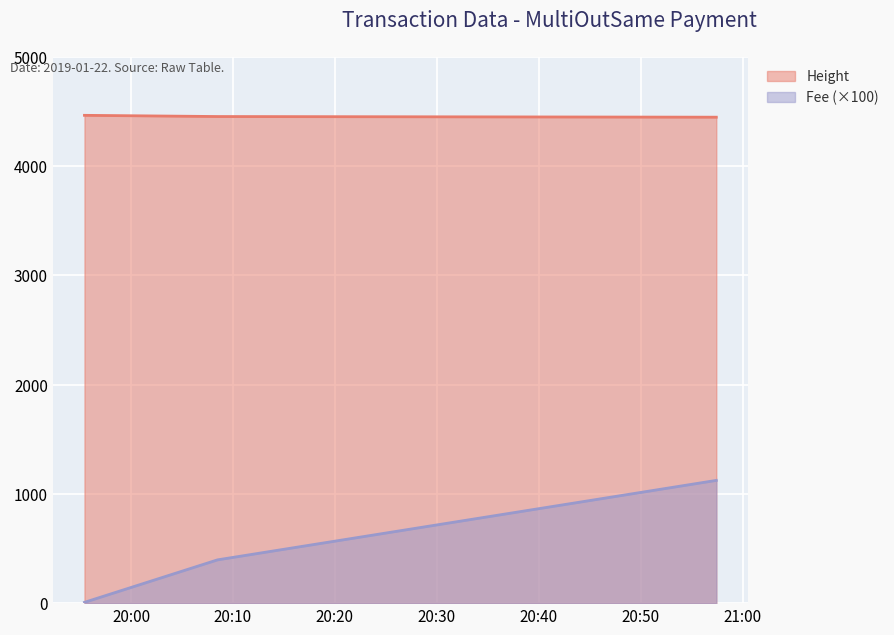

List the labels in order of Fee value, largest first.

2019-01-22 20:57:25, 2019-01-22 20:08:29, 2019-01-22 19:55:26